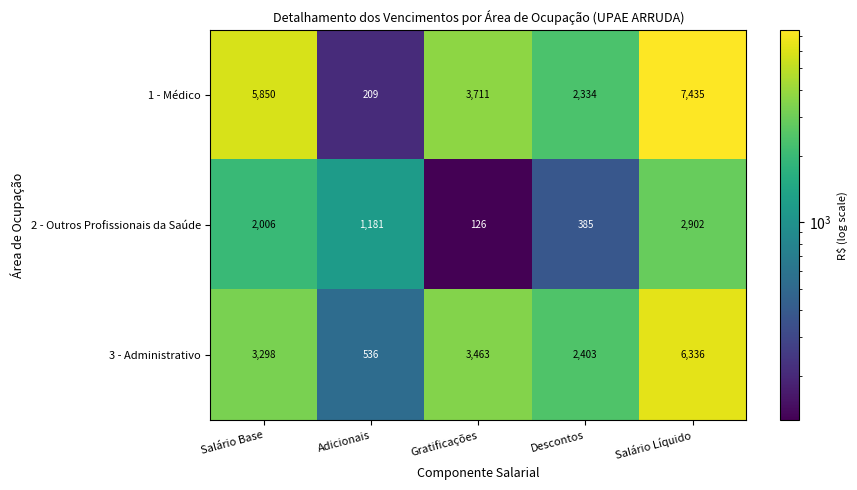

What is the difference between the maximum and minimum values in the 2 - Outros Profissionais da Saúde series?

2776